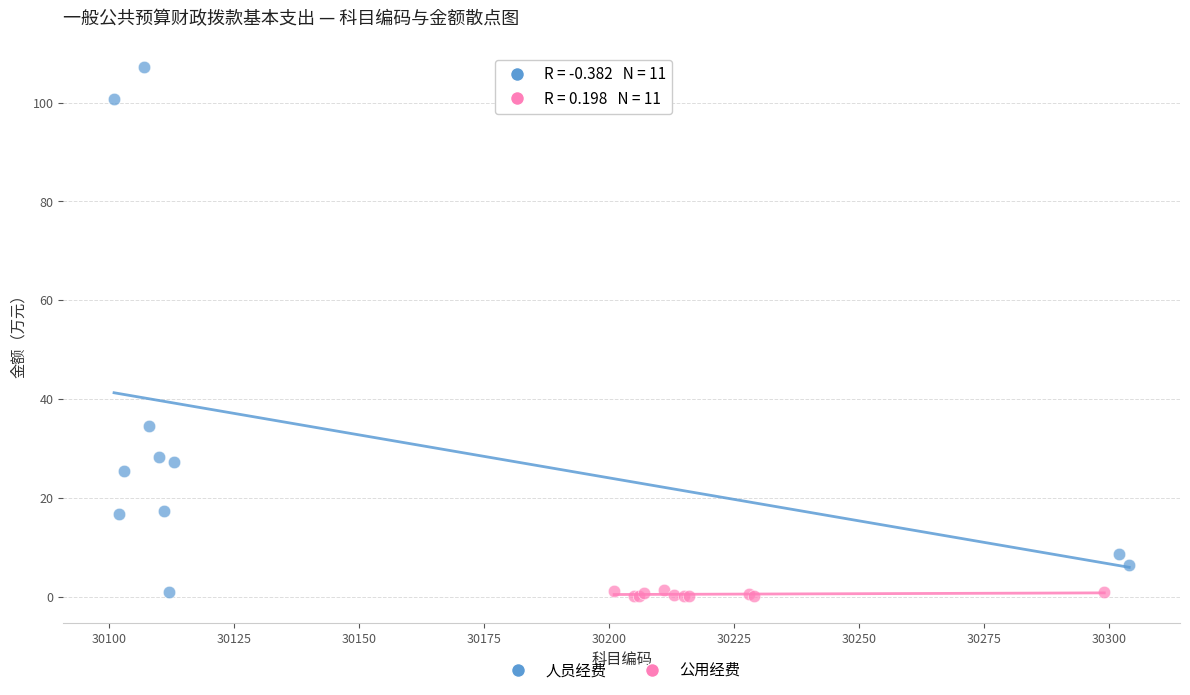

Which series has the widest spread of Y values?

人员经费